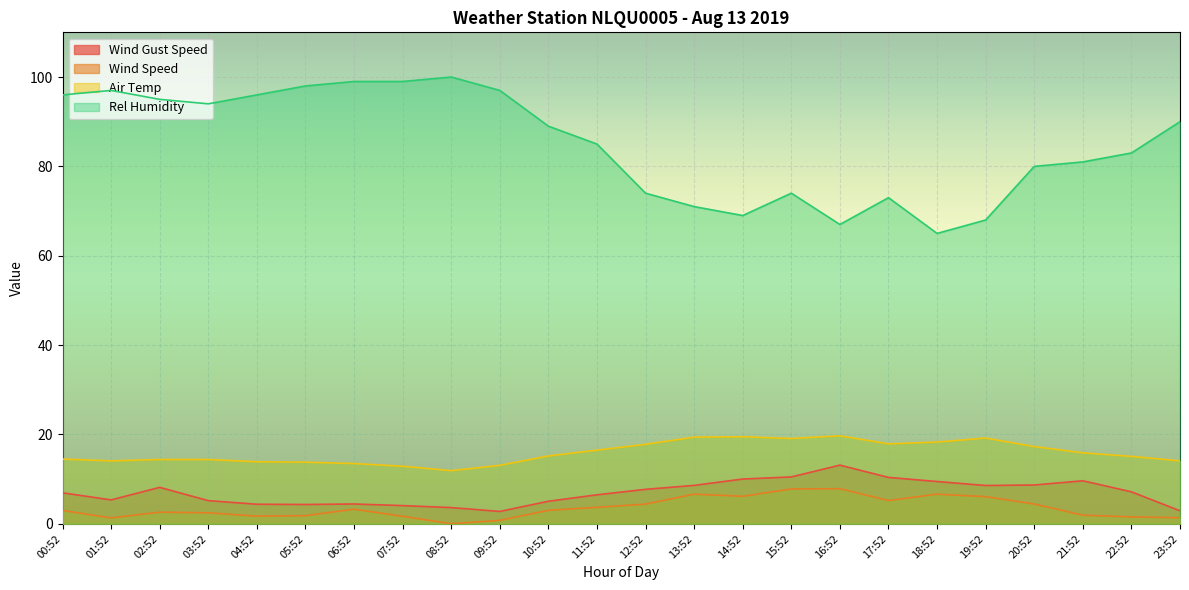

The value of Wind Speed at 21:52 is 3.1. True or false?

False